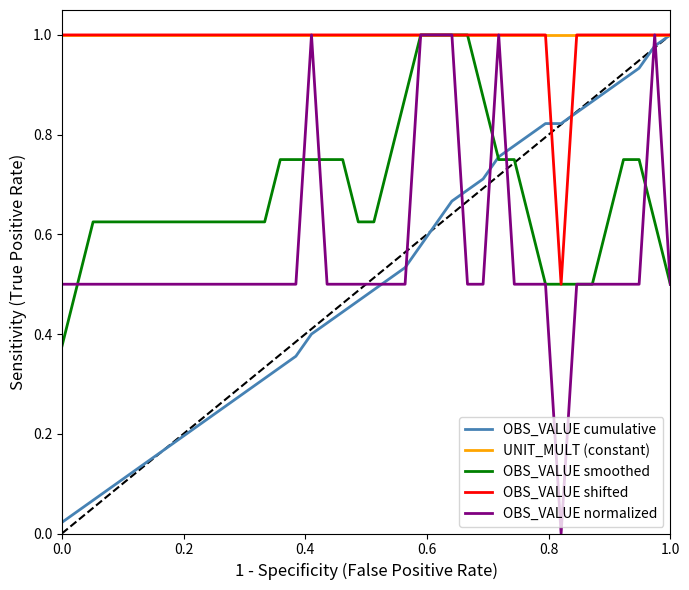

What are all the series names shown in the legend?

OBS_VALUE cumulative, UNIT_MULT (constant), OBS_VALUE smoothed, OBS_VALUE shifted, OBS_VALUE normalized